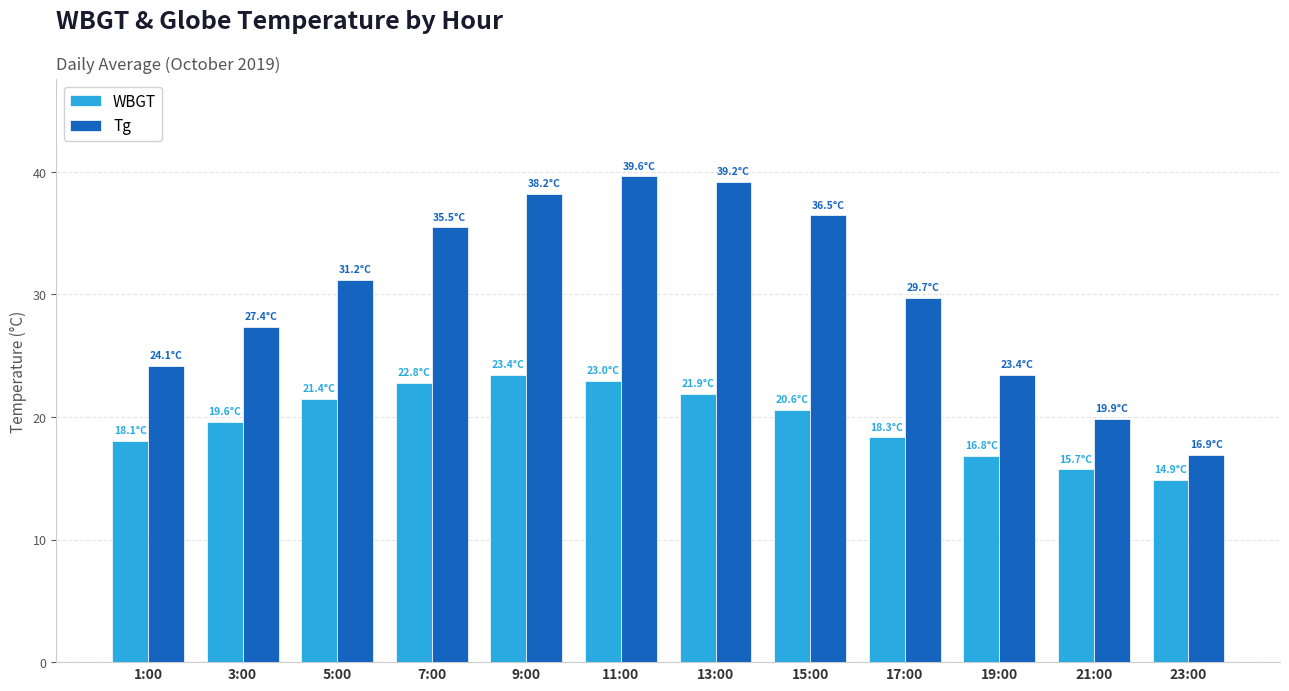

What is the difference between the highest and lowest values at 9:00?

14.8